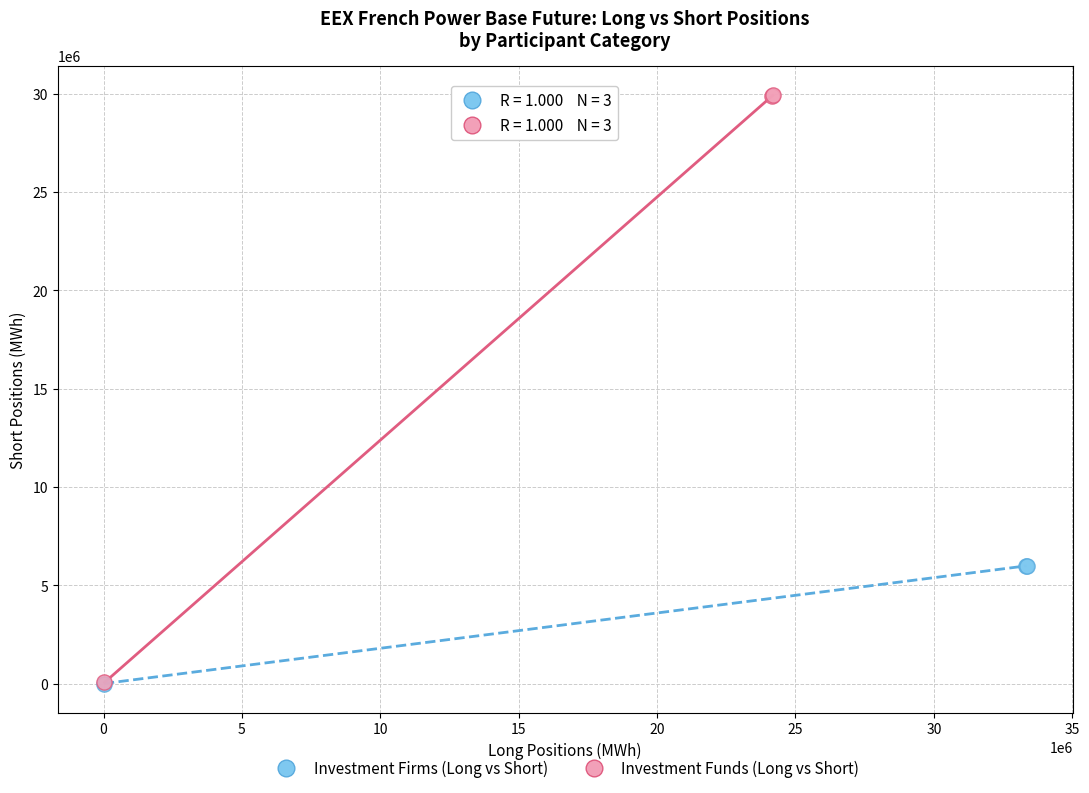

Which series has the largest Y range (max minus min)?

Investment Funds (Long vs Short)